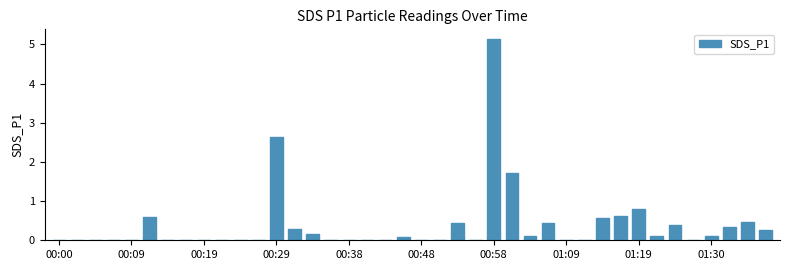

What is the greatest value displayed?

5.1